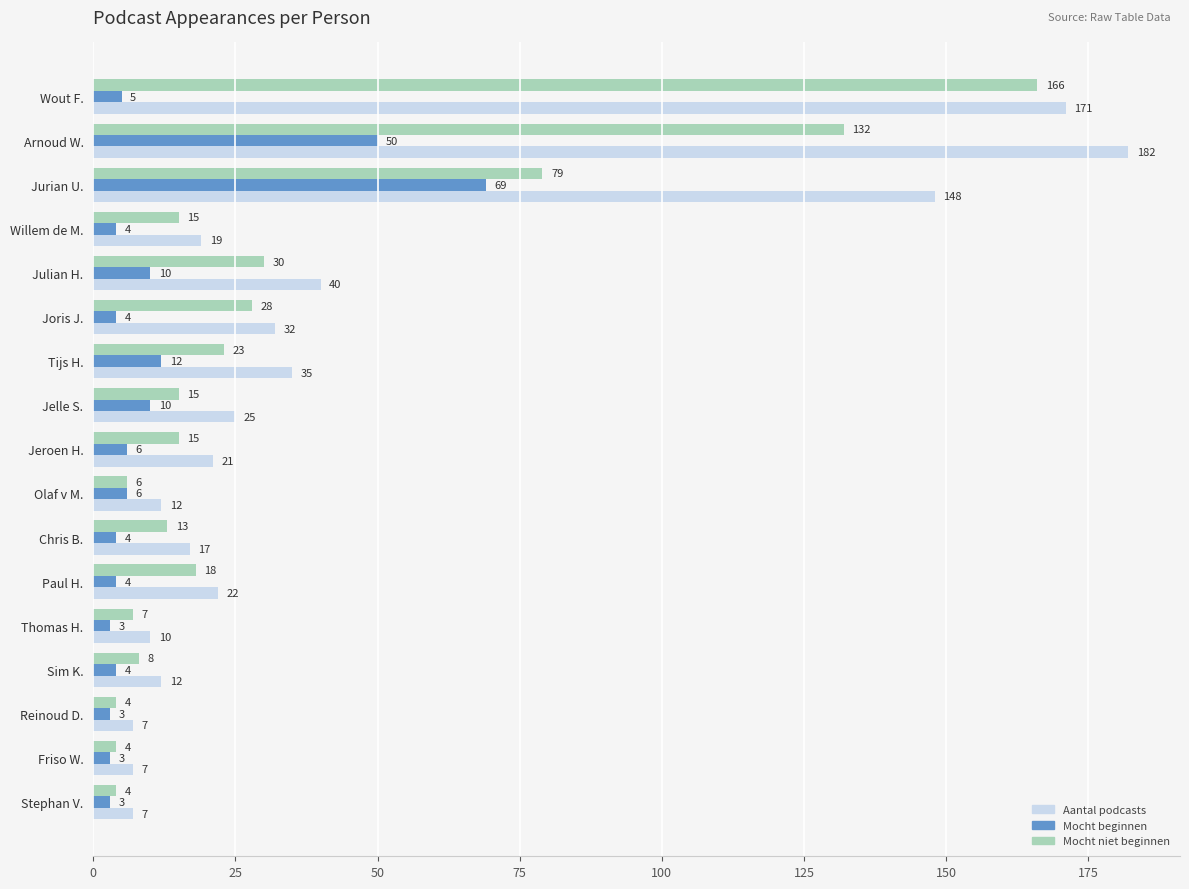

List the series in order of their overall mean, lowest first.

Mocht beginnen, Mocht niet beginnen, Aantal podcasts